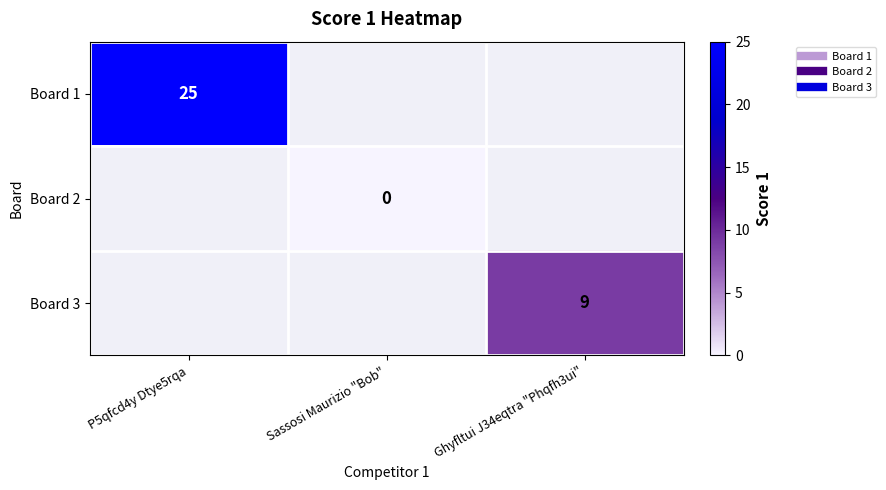

Rank the series at P5qfcd4y Dtye5rqa from lowest to highest value.

Board 1, Board 2, Board 3